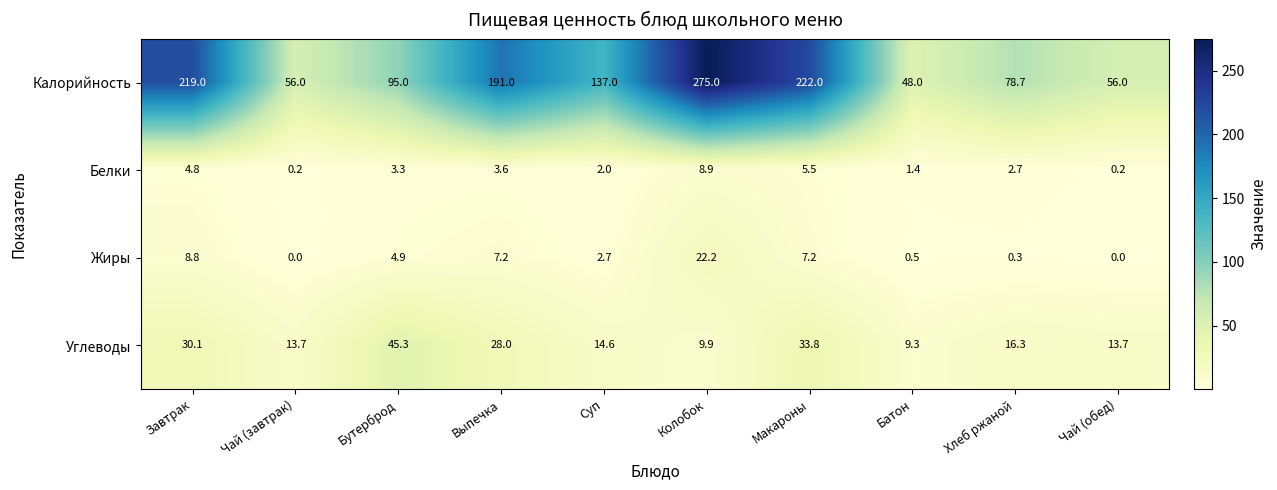

What is the minimum value for Калорийность?

48.0